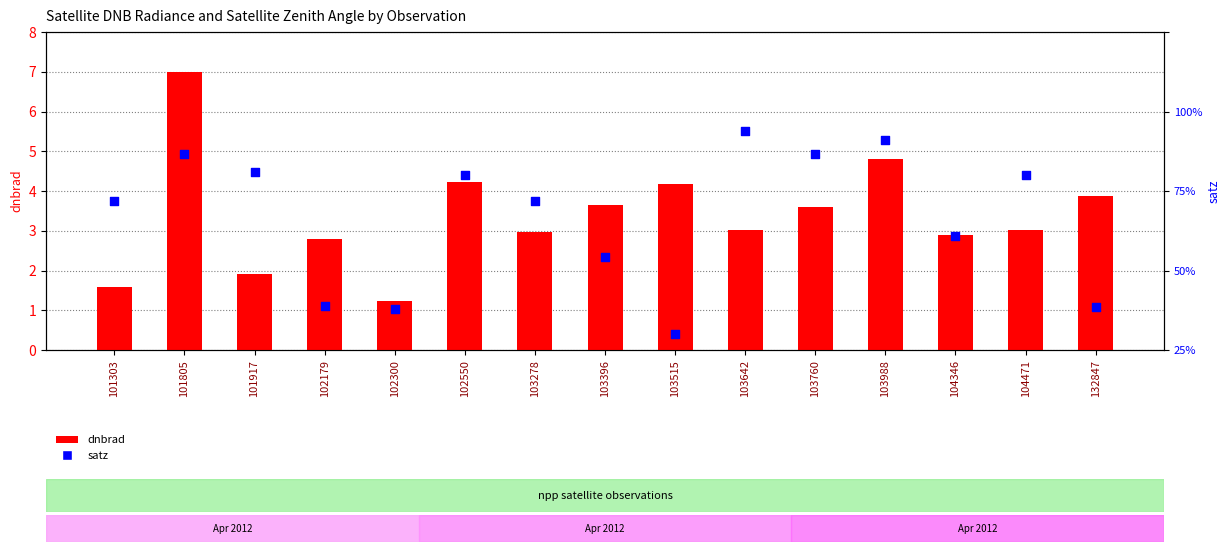

Which series reaches the minimum Y coordinate?

dnbrad